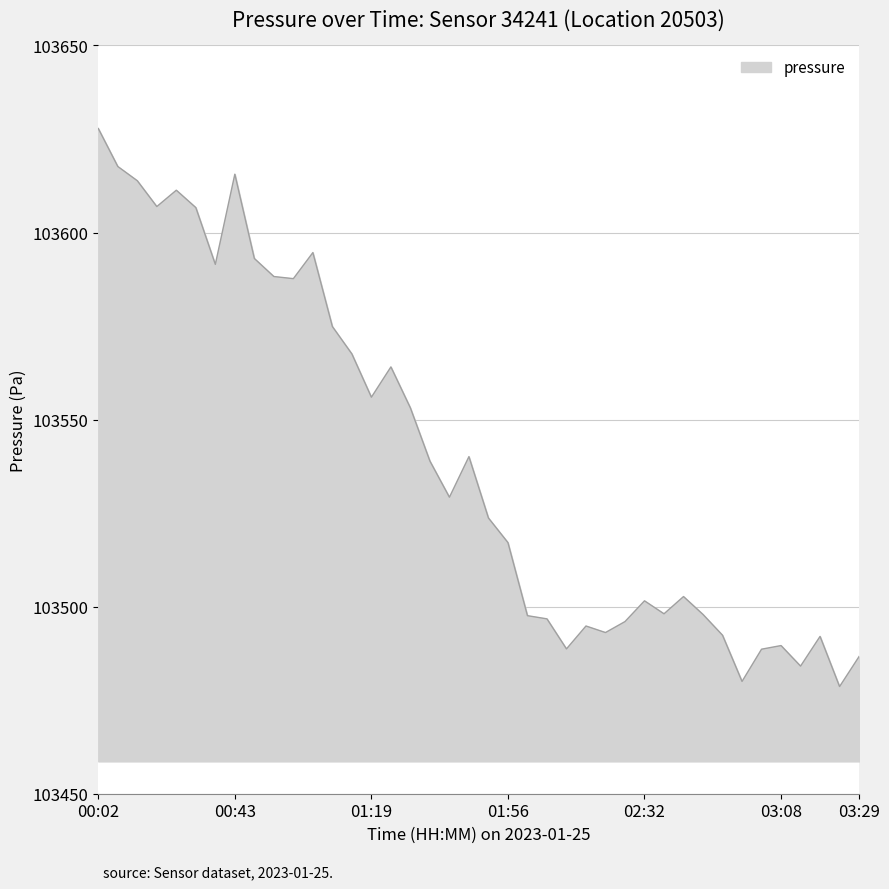

What is the greatest value displayed?

103627.8